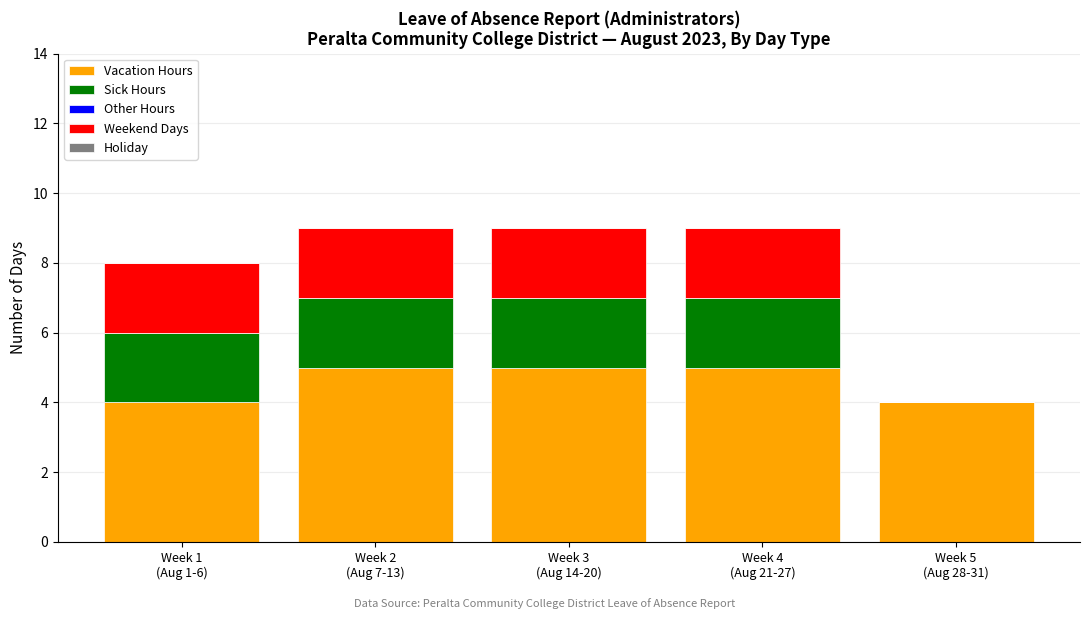

What is the average value of the Vacation Hours series?

5